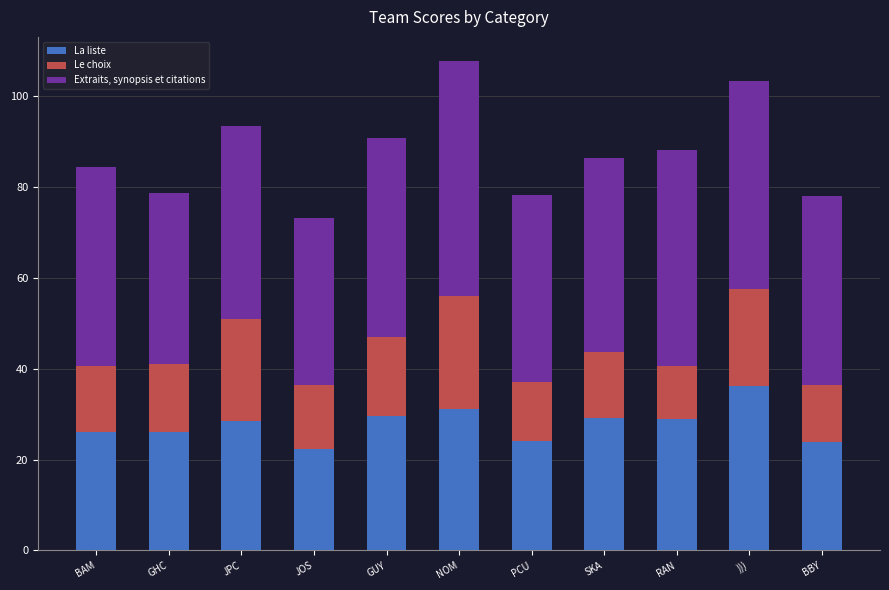

True or false: La liste has a value of 36.2 at ))).

True